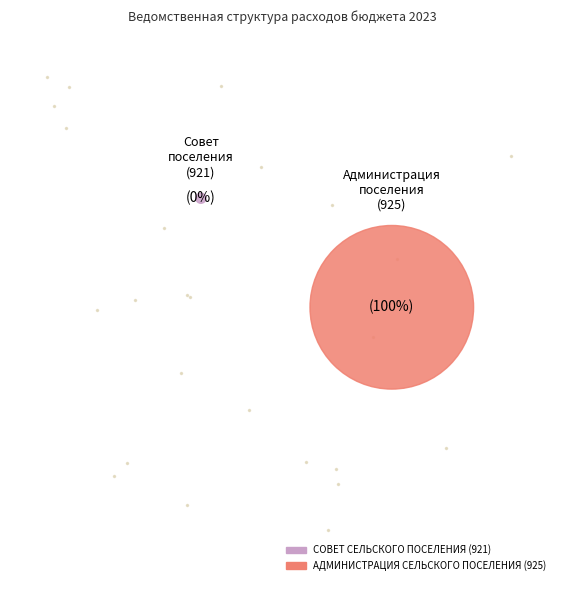

Does АДМИНИСТРАЦИЯ СЕЛЬСКОГО ПОСЕЛЕНИЯ (925) represent more than half of the total?

Yes